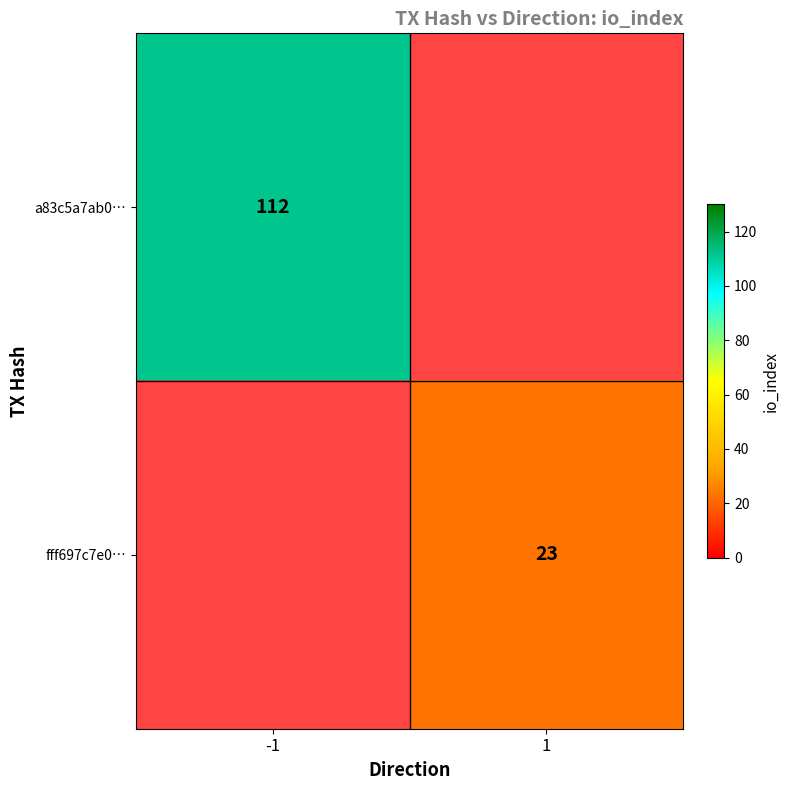

Count the number of data series in this chart.

2